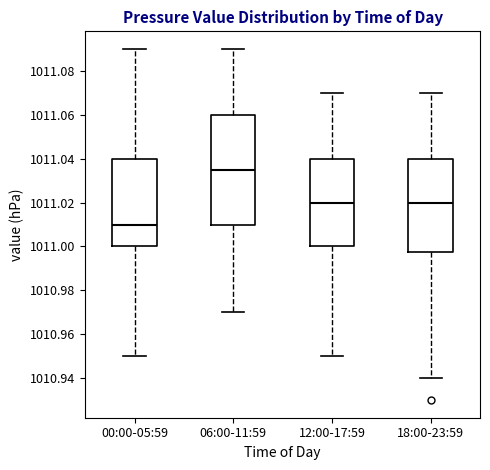

Reading left to right, transcribe this box plot: for each box, give where its median line is, the range the box spans, and where its two whiskers end, as read against the y-axis. The values are not printed on the chart, so give them approximately, as read against the axis.

00:00-05:59: median 1011.010, box 1011.000 to 1011.040, whiskers 1010.950 to 1011.090
06:00-11:59: median 1011.036, box 1011.010 to 1011.060, whiskers 1010.970 to 1011.090
12:00-17:59: median 1011.020, box 1011.000 to 1011.040, whiskers 1010.950 to 1011.070
18:00-23:59: median 1011.020, box 1010.998 to 1011.040, whiskers 1010.940 to 1011.070